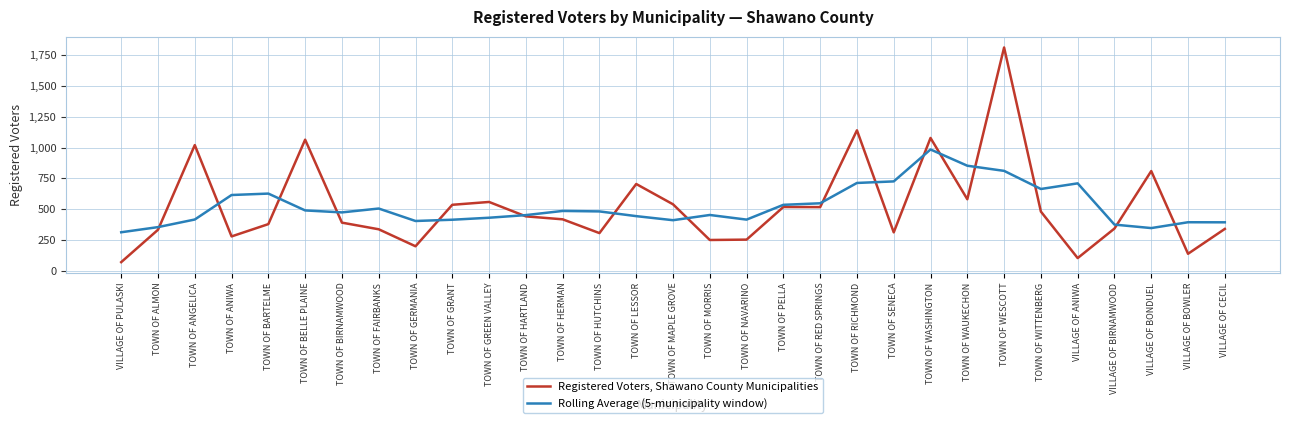

At which label does Registered Voters, Shawano County Municipalities reach its minimum?

VILLAGE OF PULASKI